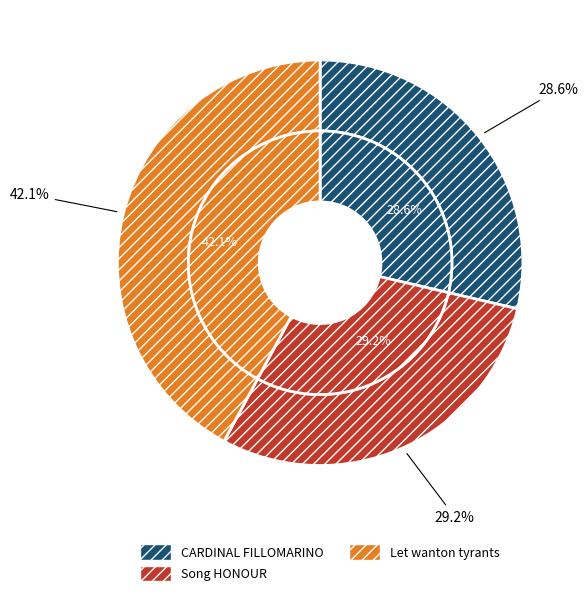

Which has a higher value, Song HONOUR or CARDINAL FILLOMARINO?

Song HONOUR